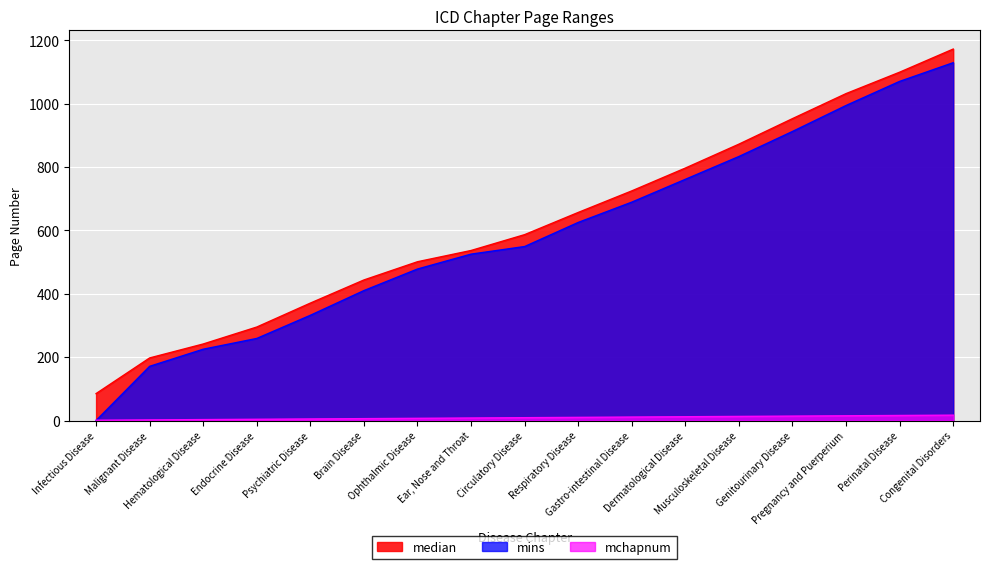

What position from the left is Genitourinary Disease?

14